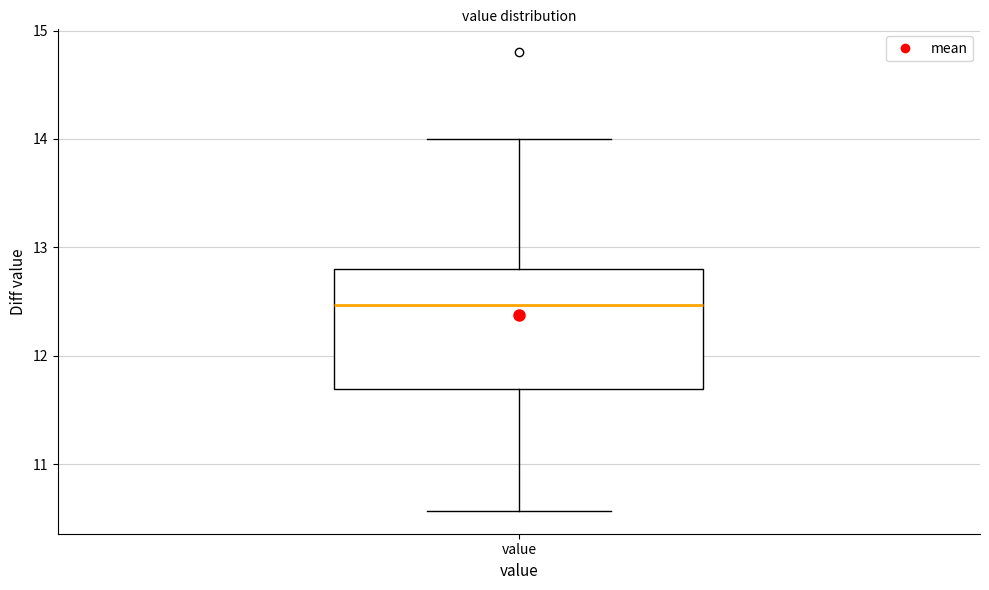

Transcribe this box plot: give where the median line is, the range the box spans, and where the two whiskers end, as read against the y-axis. The values are not printed on the chart, so give them approximately, as read against the axis.

median 12.5, box 11.7 to 12.8, whiskers 10.6 to 14.0